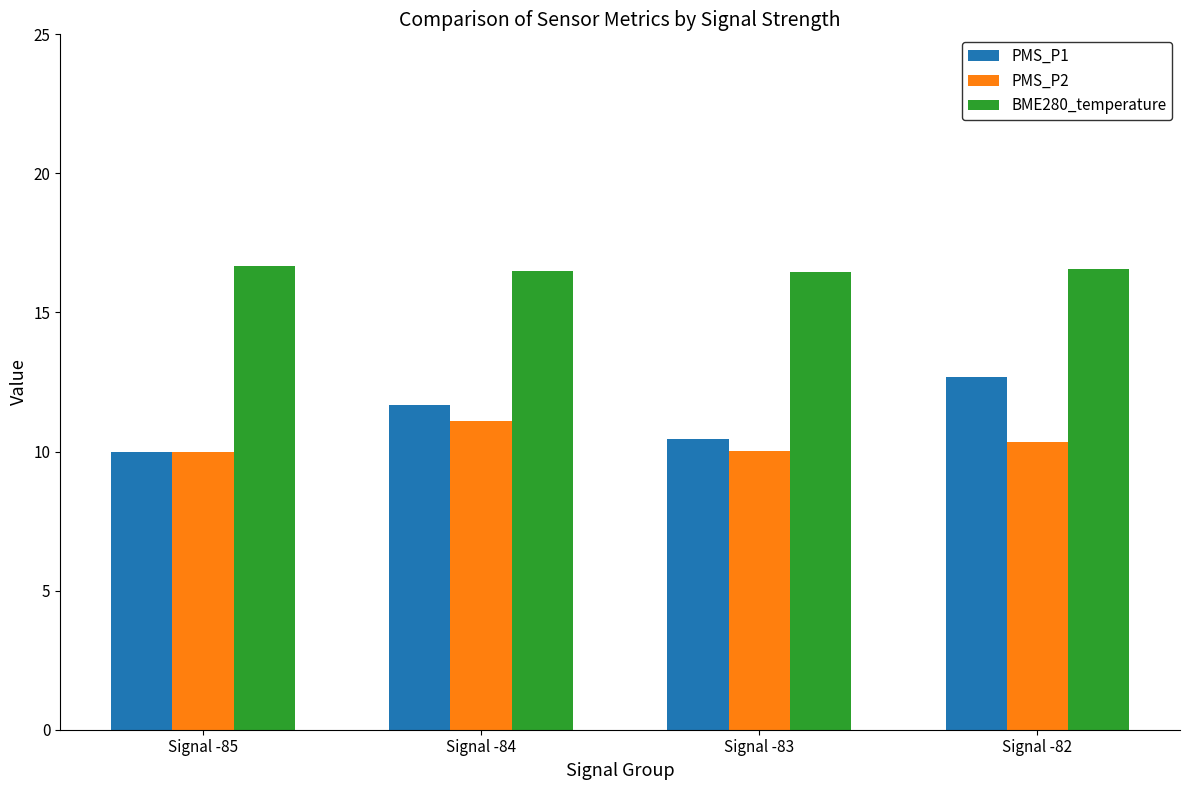

What is the average value of the PMS_P1 series?

11.2